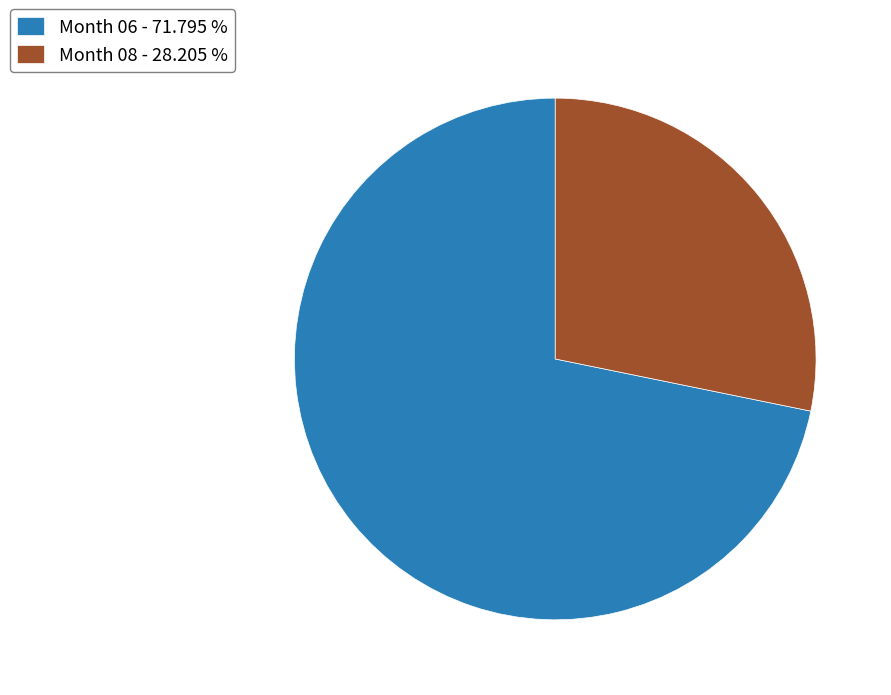

Do Month 08 - 28.205 % and Month 06 - 71.795 % together represent more than half of the pie?

Yes